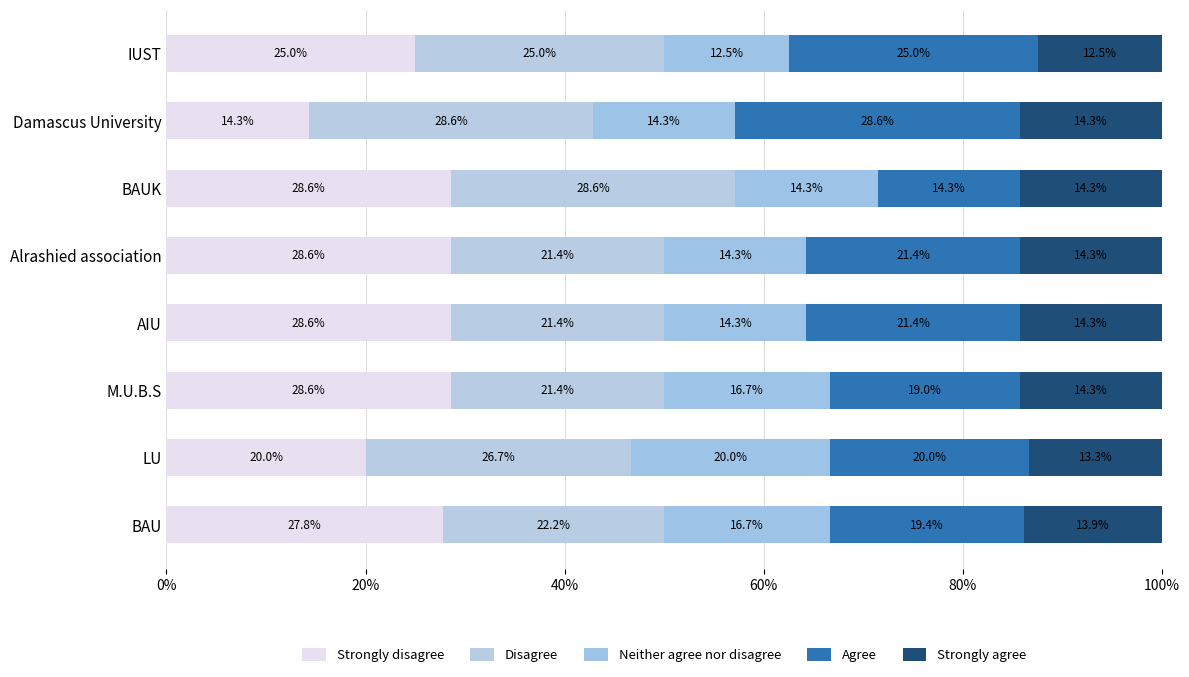

Reading right to left, transcribe all the data shown in this chart.

Strongly disagree: 25.0	14.3	28.6	28.6	28.6	28.6	20.0	27.8
Disagree: 25.0	28.6	28.6	21.4	21.4	21.4	26.7	22.2
Neither agree nor disagree: 12.5	14.3	14.3	14.3	14.3	16.7	20.0	16.7
Agree: 25.0	28.6	14.3	21.4	21.4	19.0	20.0	19.4
Strongly agree: 12.5	14.3	14.3	14.3	14.3	14.3	13.3	13.9